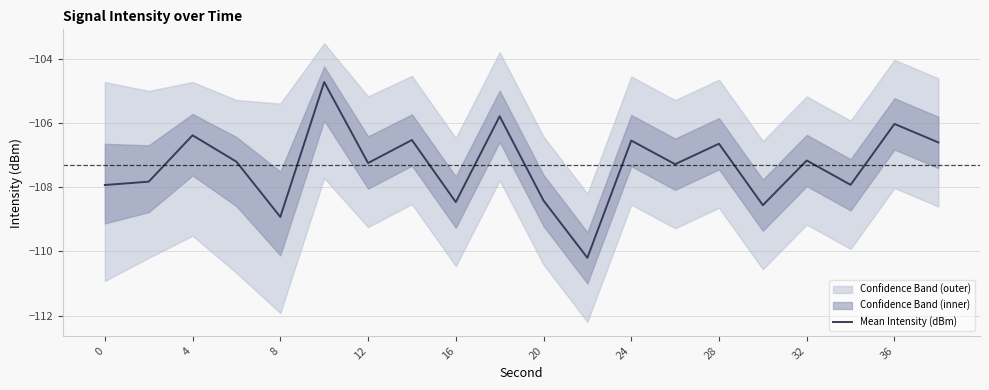

True or false: there are more than 2 points higher than both neighbors.

True